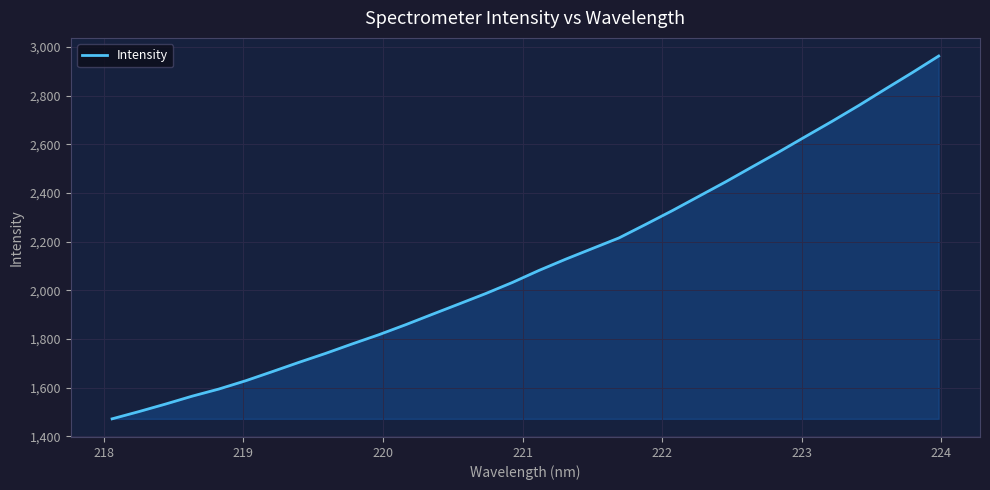

What is the minimum value shown in the chart?

1472.1